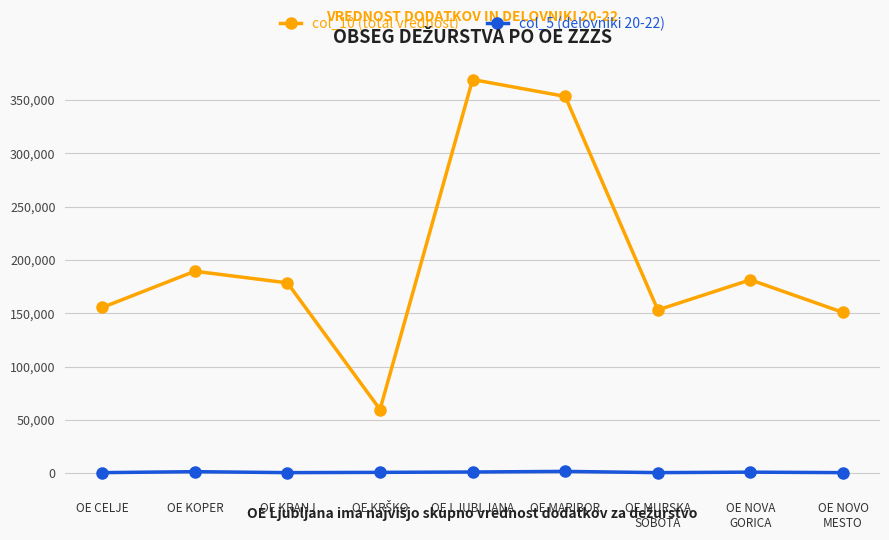

What are all the series names shown in the legend?

col_10 (total vrednost), col_5 (delovniki 20-22)